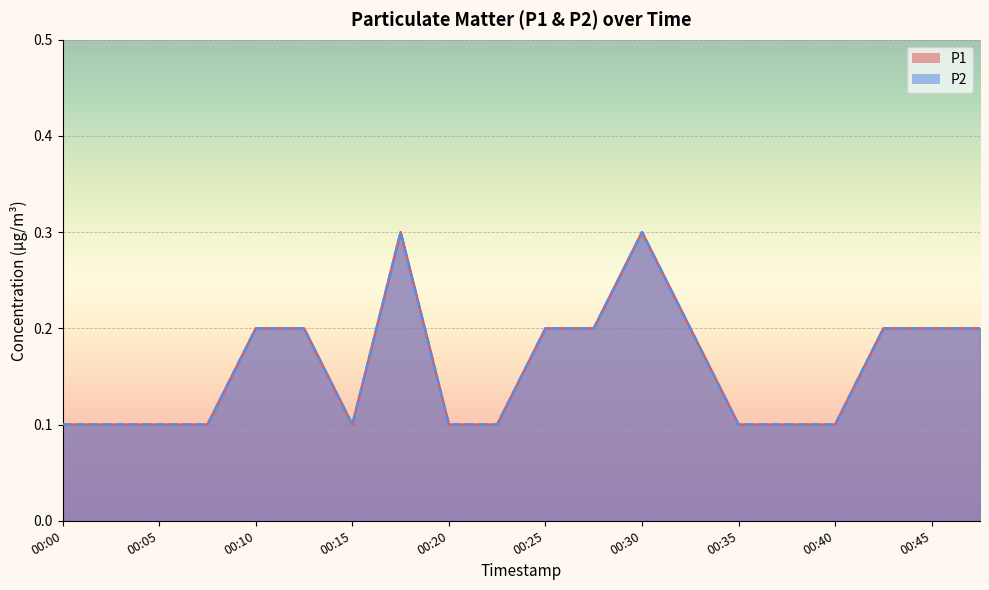

The value of P1 at 00:20 is 0.1. True or false?

True